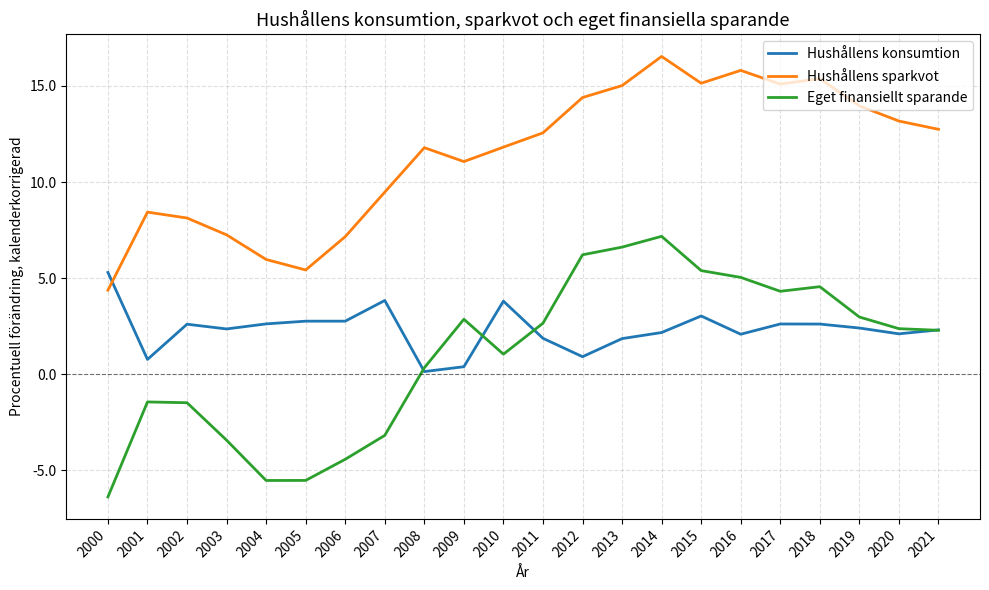

At how many categories does at least one series exceed 7?

19